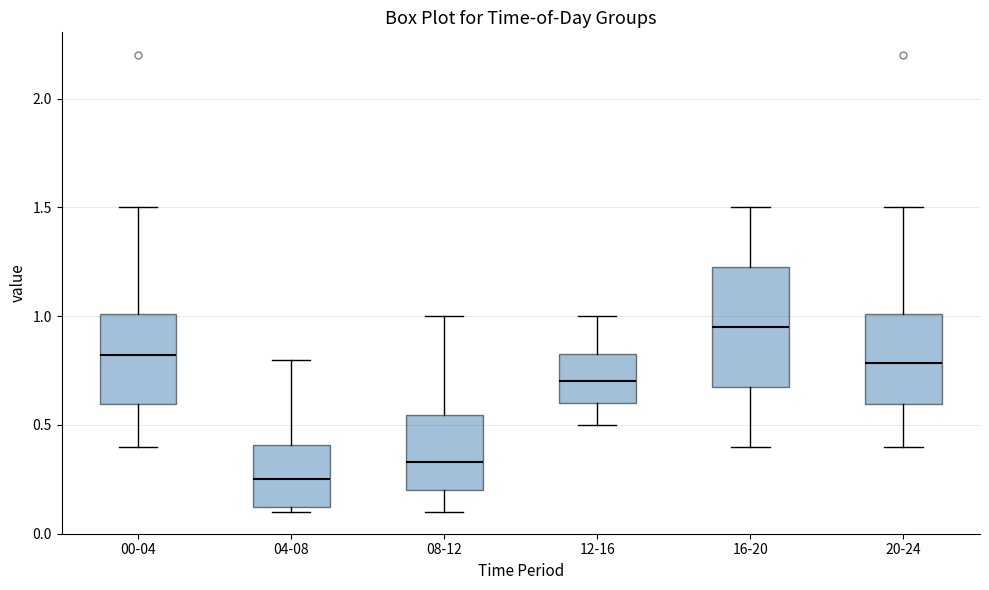

Where does the median line of the box for 12-16 sit on the y-axis? The values are not printed on the chart, so give them approximately, as read against the axis.

0.70